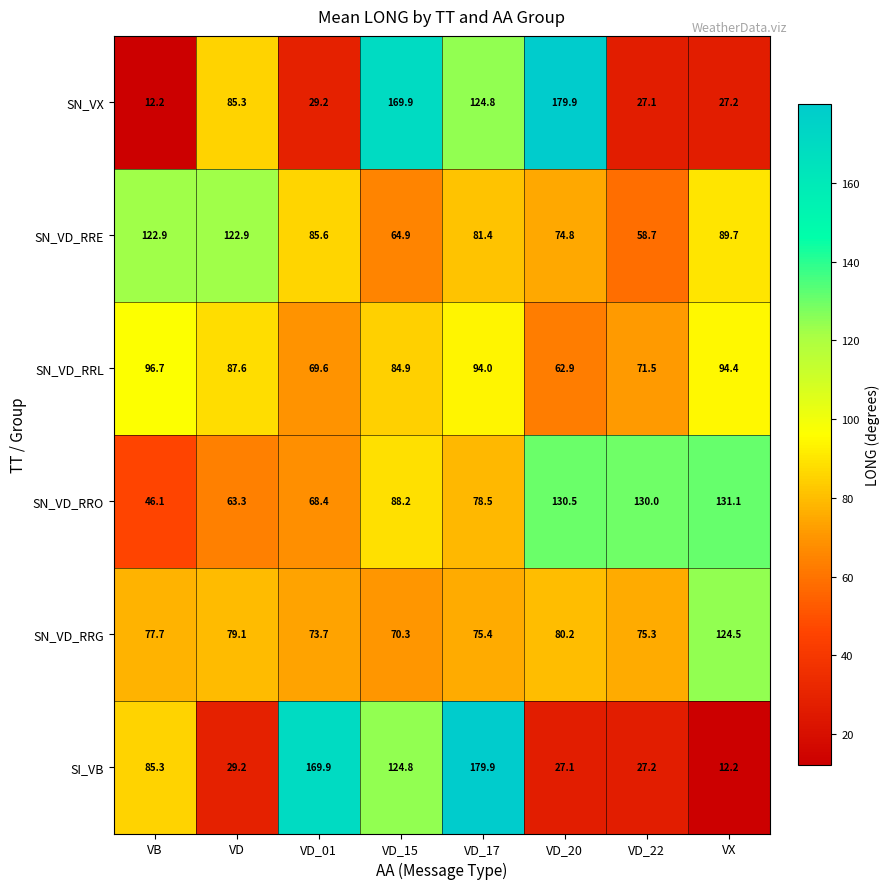

True or false: SN_VX has a value of 27.1 at VD_22.

True